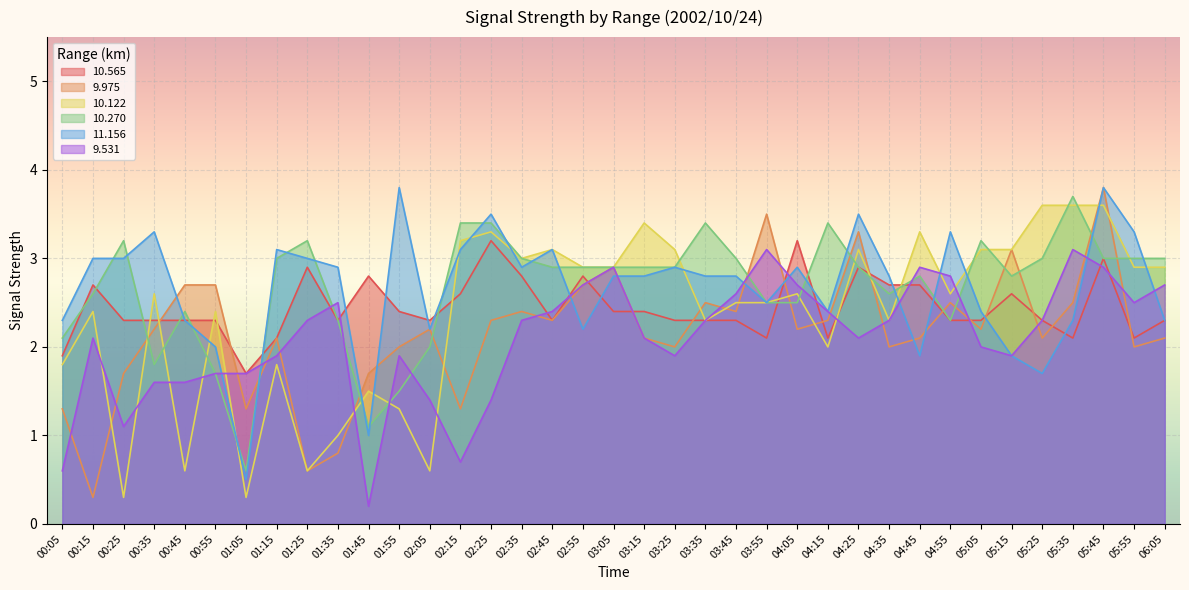

List the series in order of their peak value, highest first.

9.975, 11.156, 10.270, 10.122, 10.565, 9.531